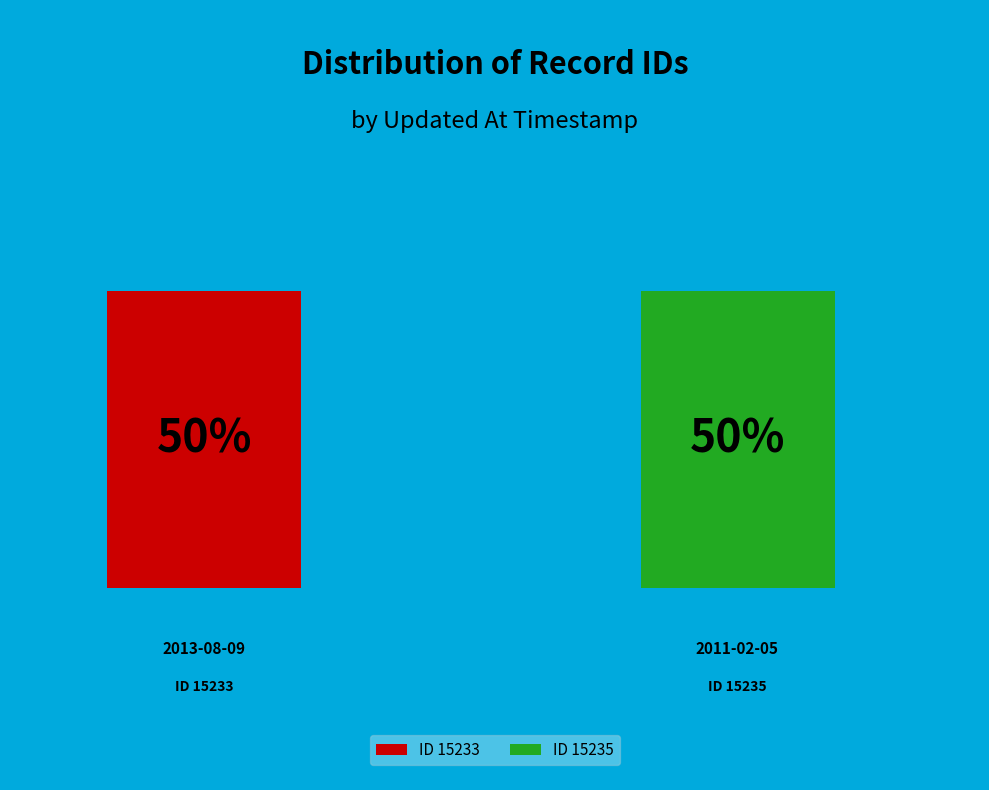

What is the largest slice in the pie chart?

2011-02-05 19:38:00 UTC